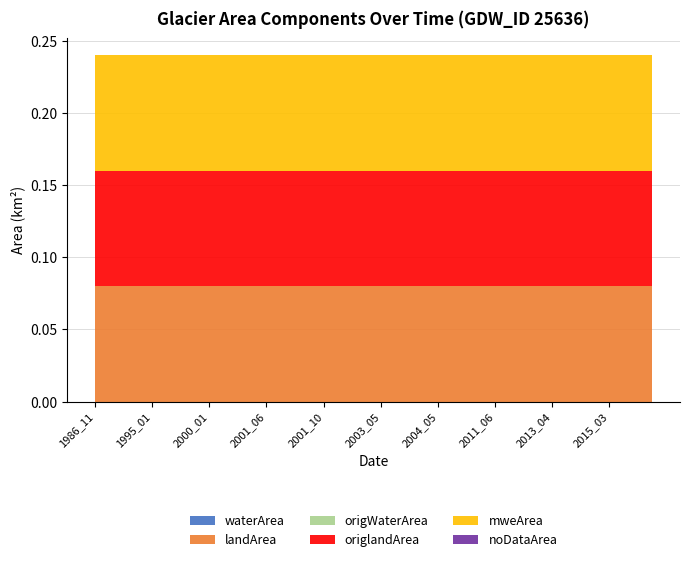

Reading left to right, list all the values displayed in this chart.

waterArea: 1986_11=0.0	1988_02=0.0	1993_12=0.0	1994_01=0.0	1995_01=0.0	1998_10=0.0	1998_11=0.0	1998_12=0.0	2000_01=0.0	2001_01=0.0	2001_02=0.0	2001_05=0.0	2001_06=0.0	2001_07=0.0	2001_08=0.0	2001_09=0.0	2001_10=0.0	2001_11=0.0	2001_12=0.0	2002_03=0.0	2003_05=0.0	2003_11=0.0	2003_12=0.0	2004_01=0.0	2004_05=0.0	2004_06=0.0	2004_07=0.0	2010_11=0.0	2011_06=0.0	2012_10=0.0	2012_11=0.0	2012_12=0.0	2013_04=0.0	2013_05=0.0	2014_02=0.0	2014_03=0.0	2015_03=0.0	2015_04=0.0	2015_11=0.0	2015_12=0.0
landArea: 1986_11=0.1	1988_02=0.1	1993_12=0.1	1994_01=0.1	1995_01=0.1	1998_10=0.1	1998_11=0.1	1998_12=0.1	2000_01=0.1	2001_01=0.1	2001_02=0.1	2001_05=0.1	2001_06=0.1	2001_07=0.1	2001_08=0.1	2001_09=0.1	2001_10=0.1	2001_11=0.1	2001_12=0.1	2002_03=0.1	2003_05=0.1	2003_11=0.1	2003_12=0.1	2004_01=0.1	2004_05=0.1	2004_06=0.1	2004_07=0.1	2010_11=0.1	2011_06=0.1	2012_10=0.1	2012_11=0.1	2012_12=0.1	2013_04=0.1	2013_05=0.1	2014_02=0.1	2014_03=0.1	2015_03=0.1	2015_04=0.1	2015_11=0.1	2015_12=0.1
origWaterArea: 1986_11=0.0	1988_02=0.0	1993_12=0.0	1994_01=0.0	1995_01=0.0	1998_10=0.0	1998_11=0.0	1998_12=0.0	2000_01=0.0	2001_01=0.0	2001_02=0.0	2001_05=0.0	2001_06=0.0	2001_07=0.0	2001_08=0.0	2001_09=0.0	2001_10=0.0	2001_11=0.0	2001_12=0.0	2002_03=0.0	2003_05=0.0	2003_11=0.0	2003_12=0.0	2004_01=0.0	2004_05=0.0	2004_06=0.0	2004_07=0.0	2010_11=0.0	2011_06=0.0	2012_10=0.0	2012_11=0.0	2012_12=0.0	2013_04=0.0	2013_05=0.0	2014_02=0.0	2014_03=0.0	2015_03=0.0	2015_04=0.0	2015_11=0.0	2015_12=0.0
origlandArea: 1986_11=0.1	1988_02=0.1	1993_12=0.1	1994_01=0.1	1995_01=0.1	1998_10=0.1	1998_11=0.1	1998_12=0.1	2000_01=0.1	2001_01=0.1	2001_02=0.1	2001_05=0.1	2001_06=0.1	2001_07=0.1	2001_08=0.1	2001_09=0.1	2001_10=0.1	2001_11=0.1	2001_12=0.1	2002_03=0.1	2003_05=0.1	2003_11=0.1	2003_12=0.1	2004_01=0.1	2004_05=0.1	2004_06=0.1	2004_07=0.1	2010_11=0.1	2011_06=0.1	2012_10=0.1	2012_11=0.1	2012_12=0.1	2013_04=0.1	2013_05=0.1	2014_02=0.1	2014_03=0.1	2015_03=0.1	2015_04=0.1	2015_11=0.1	2015_12=0.1
mweArea: 1986_11=0.1	1988_02=0.1	1993_12=0.1	1994_01=0.1	1995_01=0.1	1998_10=0.1	1998_11=0.1	1998_12=0.1	2000_01=0.1	2001_01=0.1	2001_02=0.1	2001_05=0.1	2001_06=0.1	2001_07=0.1	2001_08=0.1	2001_09=0.1	2001_10=0.1	2001_11=0.1	2001_12=0.1	2002_03=0.1	2003_05=0.1	2003_11=0.1	2003_12=0.1	2004_01=0.1	2004_05=0.1	2004_06=0.1	2004_07=0.1	2010_11=0.1	2011_06=0.1	2012_10=0.1	2012_11=0.1	2012_12=0.1	2013_04=0.1	2013_05=0.1	2014_02=0.1	2014_03=0.1	2015_03=0.1	2015_04=0.1	2015_11=0.1	2015_12=0.1
noDataArea: 1986_11=0.0	1988_02=0.0	1993_12=0.0	1994_01=0.0	1995_01=0.0	1998_10=0.0	1998_11=0.0	1998_12=0.0	2000_01=0.0	2001_01=0.0	2001_02=0.0	2001_05=0.0	2001_06=0.0	2001_07=0.0	2001_08=0.0	2001_09=0.0	2001_10=0.0	2001_11=0.0	2001_12=0.0	2002_03=0.0	2003_05=0.0	2003_11=0.0	2003_12=0.0	2004_01=0.0	2004_05=0.0	2004_06=0.0	2004_07=0.0	2010_11=0.0	2011_06=0.0	2012_10=0.0	2012_11=0.0	2012_12=0.0	2013_04=0.0	2013_05=0.0	2014_02=0.0	2014_03=0.0	2015_03=0.0	2015_04=0.0	2015_11=0.0	2015_12=0.0